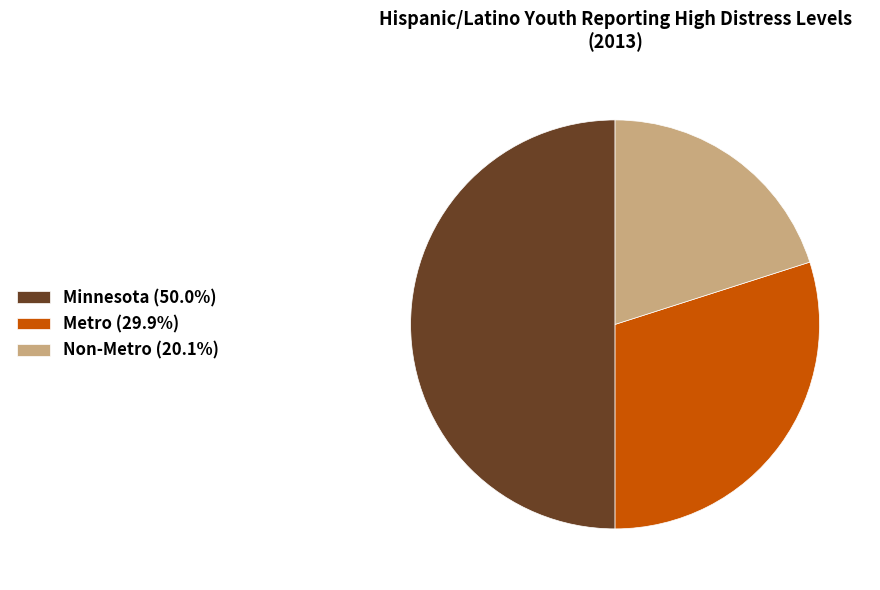

What is the ratio of the value at Non-Metro (20.1%) to the value at Minnesota (50.0%)?

0.4